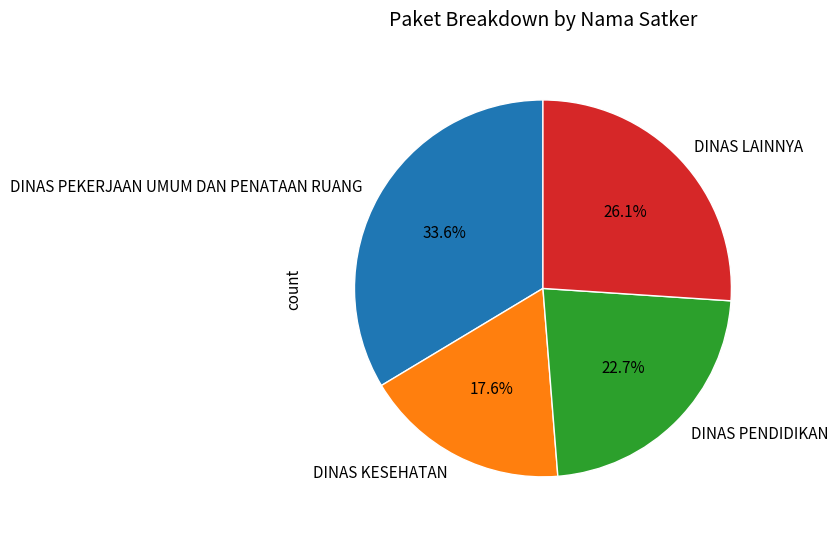

To the nearest percent, what is the average slice percentage?

25%